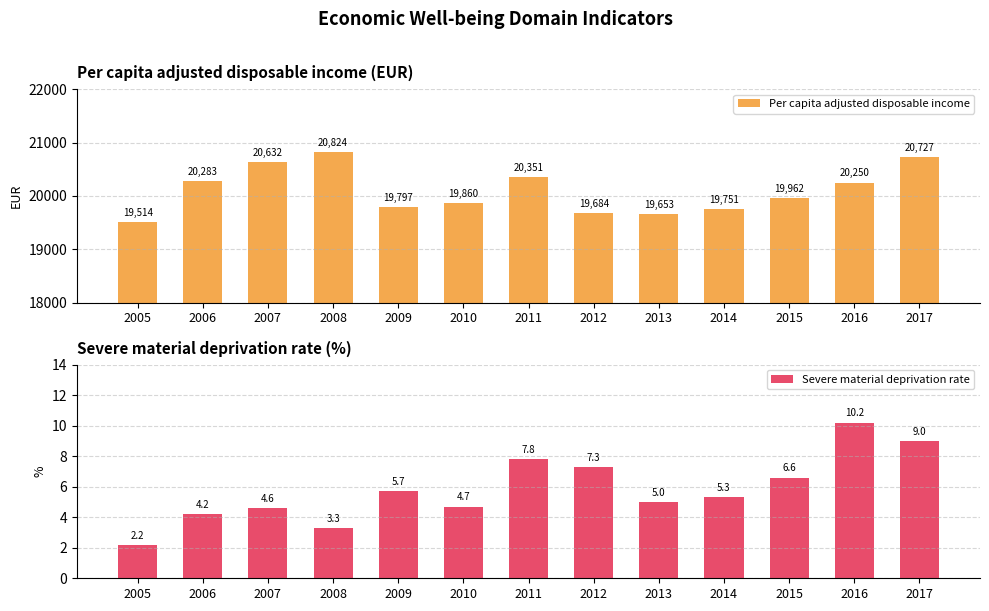

What is the lowest value of the Severe material deprivation rate series?

2.2